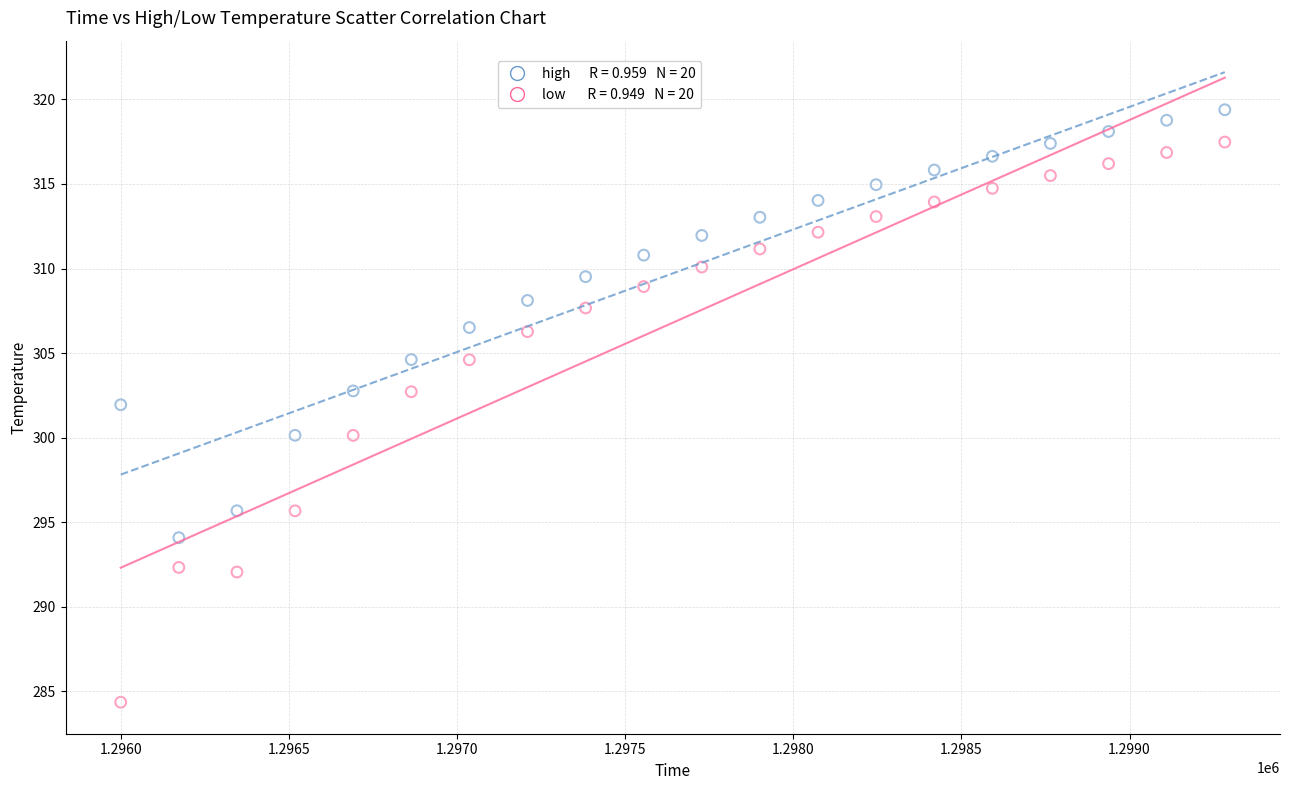

Across all data points, what is the range of Y values (max minus min)?

35.0